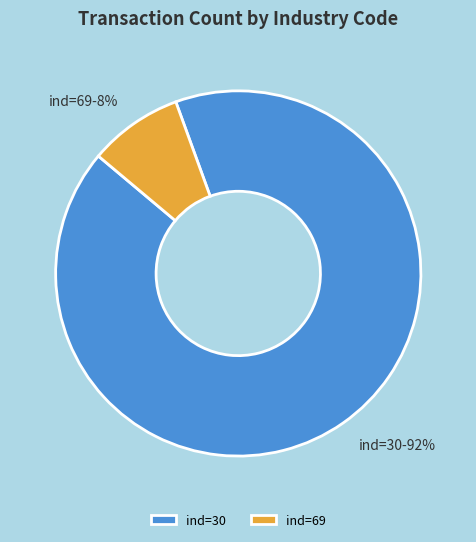

To the nearest percent, what is the combined percentage of ind=30 and ind=69?

100%